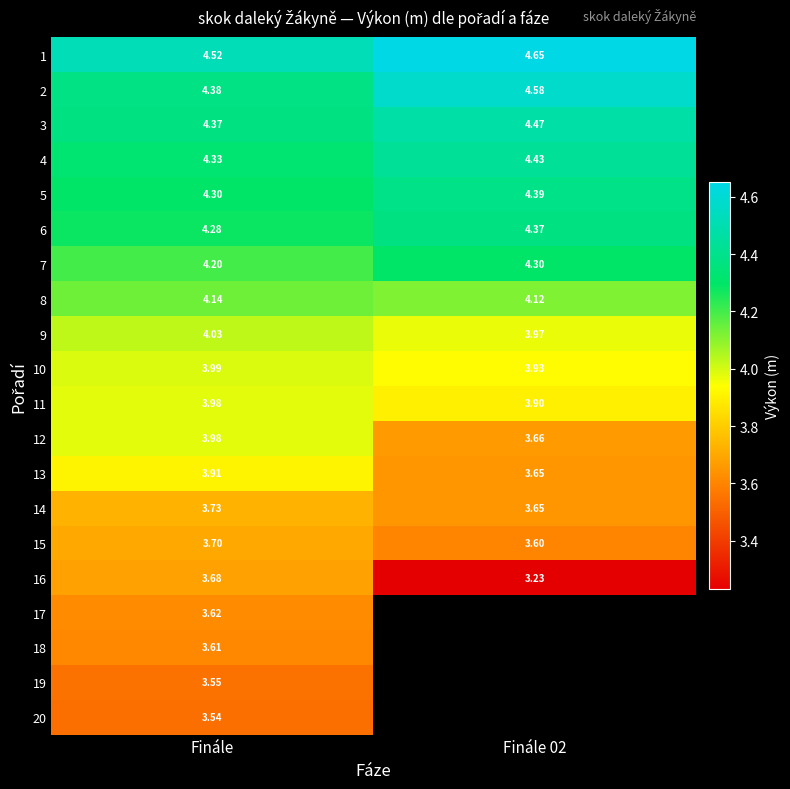

What is the sum of all 9 values?

8.0